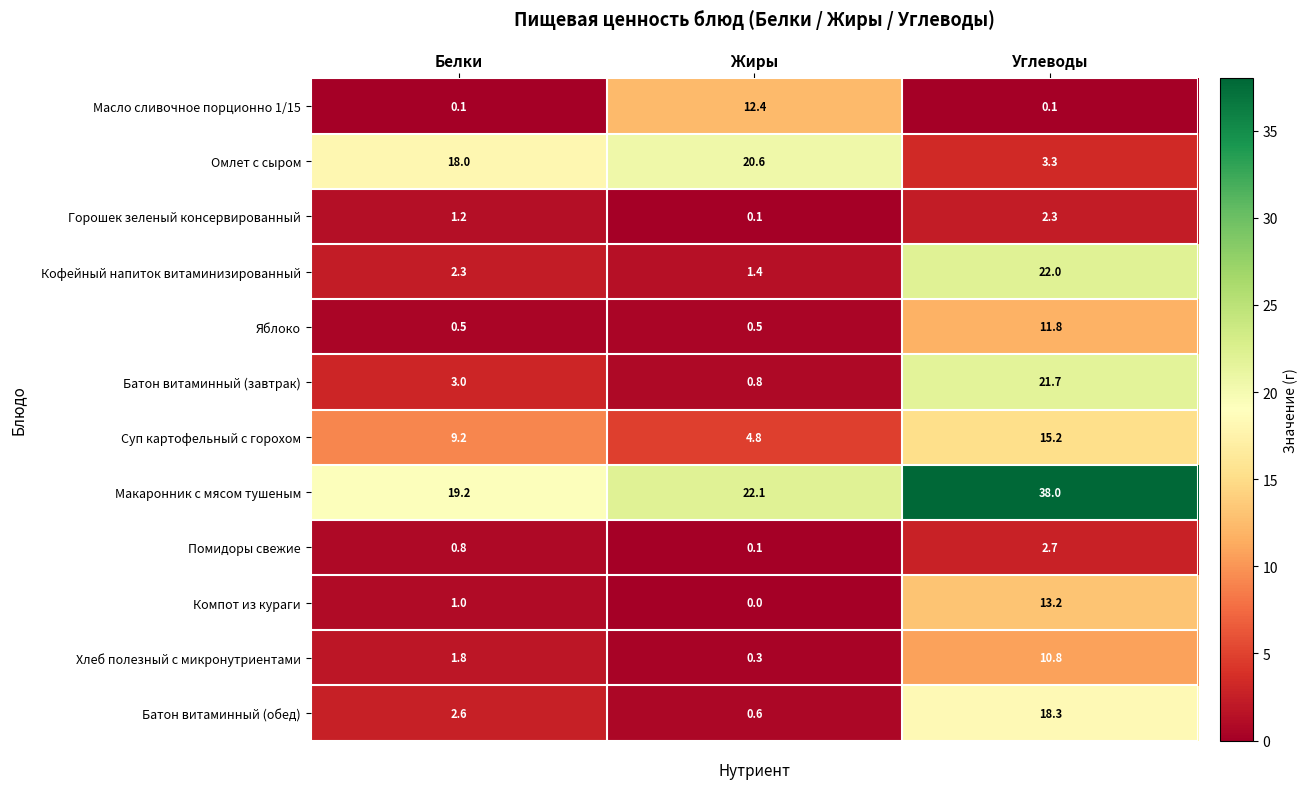

Is it true that Батон витаминный (завтрак) equals 3.0 at Белки?

True